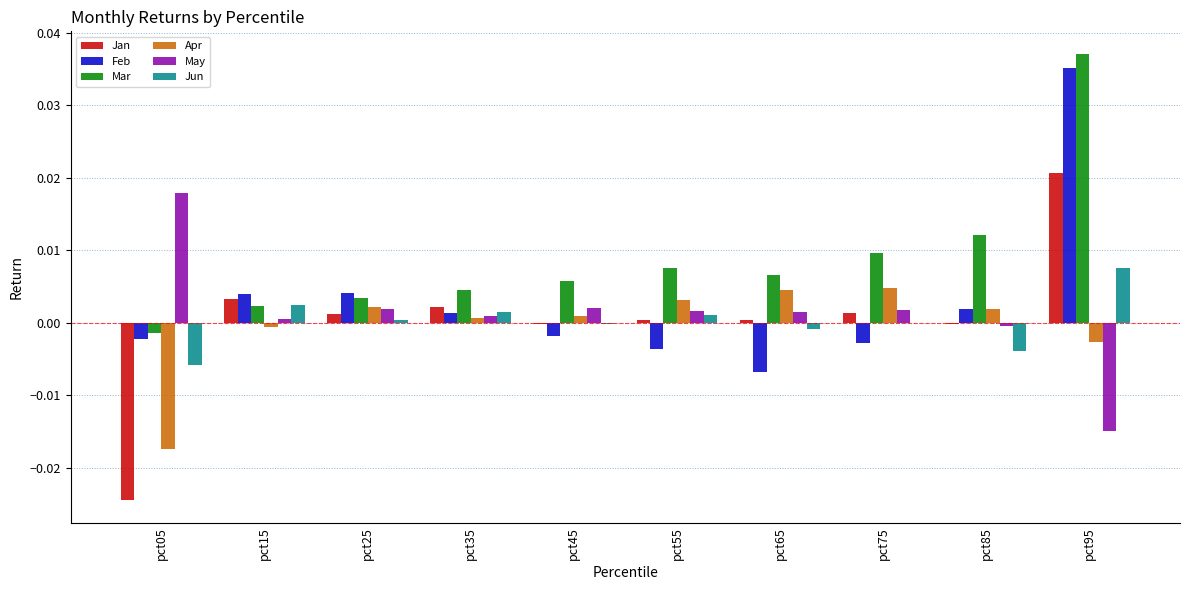

Between pct05 and pct75, which series saw the biggest shift?

Jan